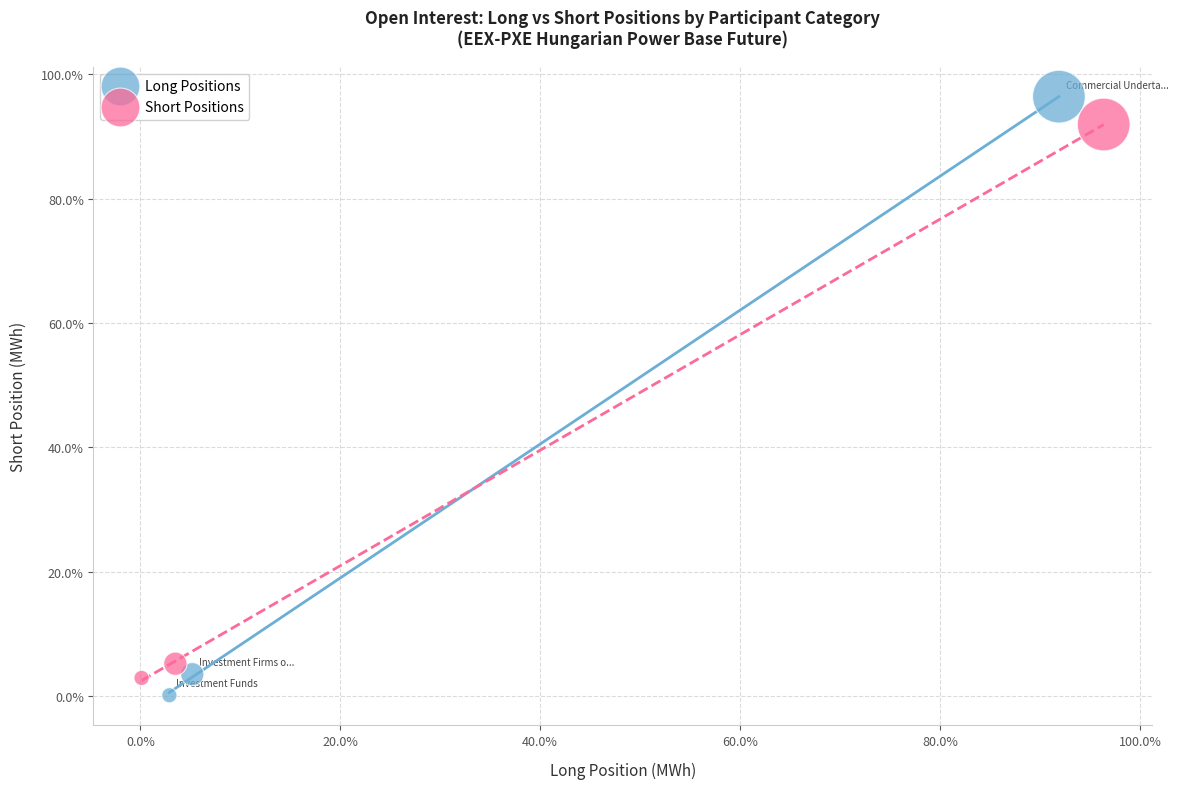

Which series has the widest spread of Y values?

Long Positions